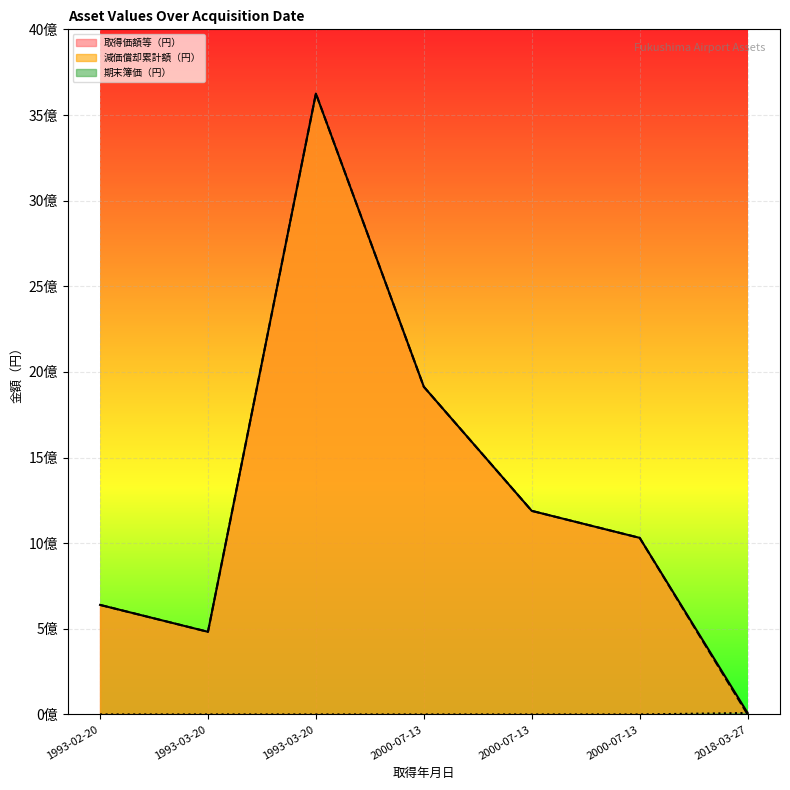

True or false: 取得価額等（円） and 期末簿価（円） intersect in this chart.

False